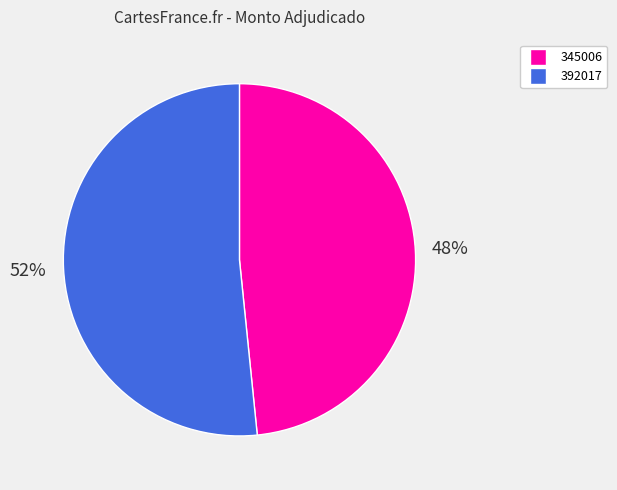

Is there any slice that represents more than half of the pie?

Yes